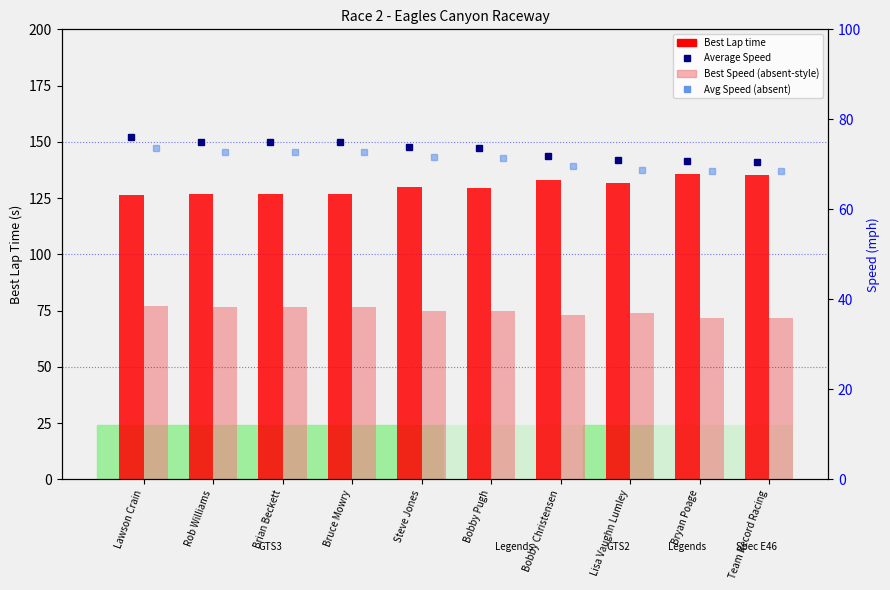

At which category is the sum across all series the highest?

Lawson Crain